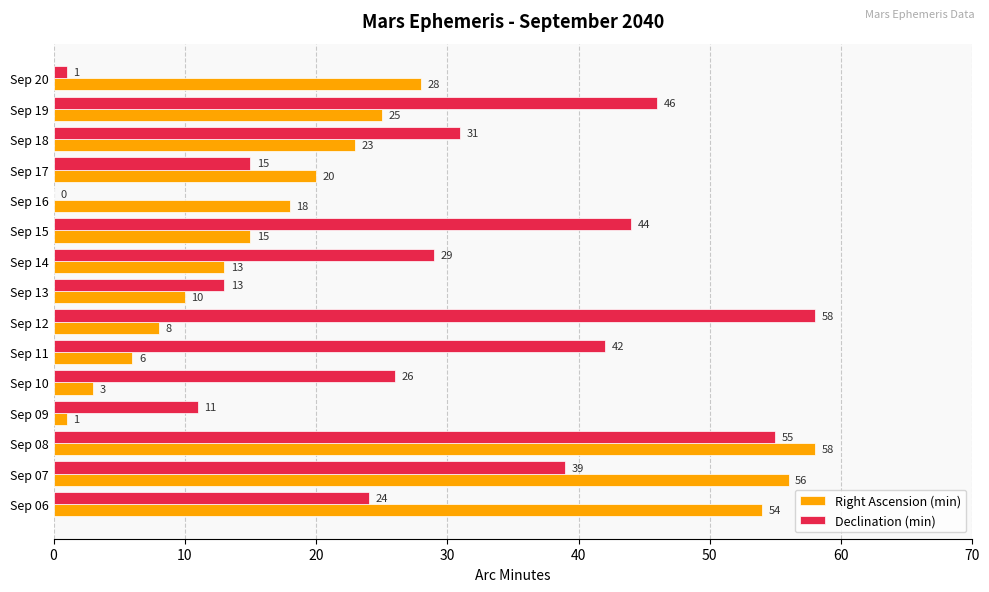

Is it true that Declination (min) equals 42 at Sep 11?

True